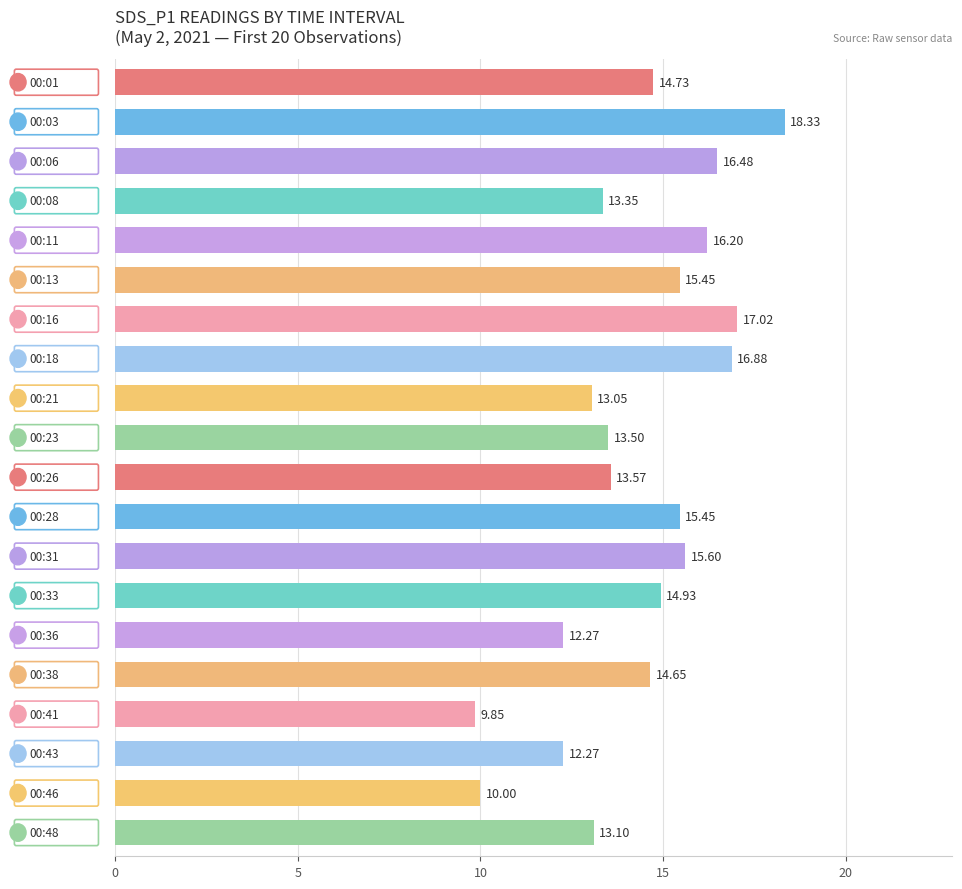

How many values are below 14?

9